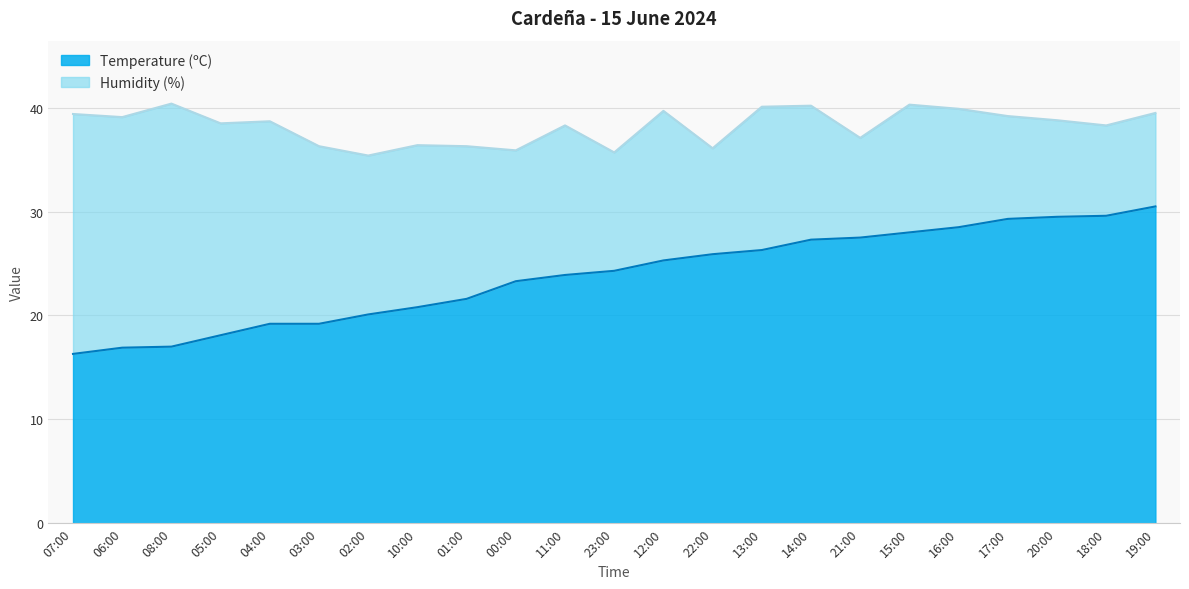

What is the ratio of the value at 11:00 to the value at 00:00?

1.0